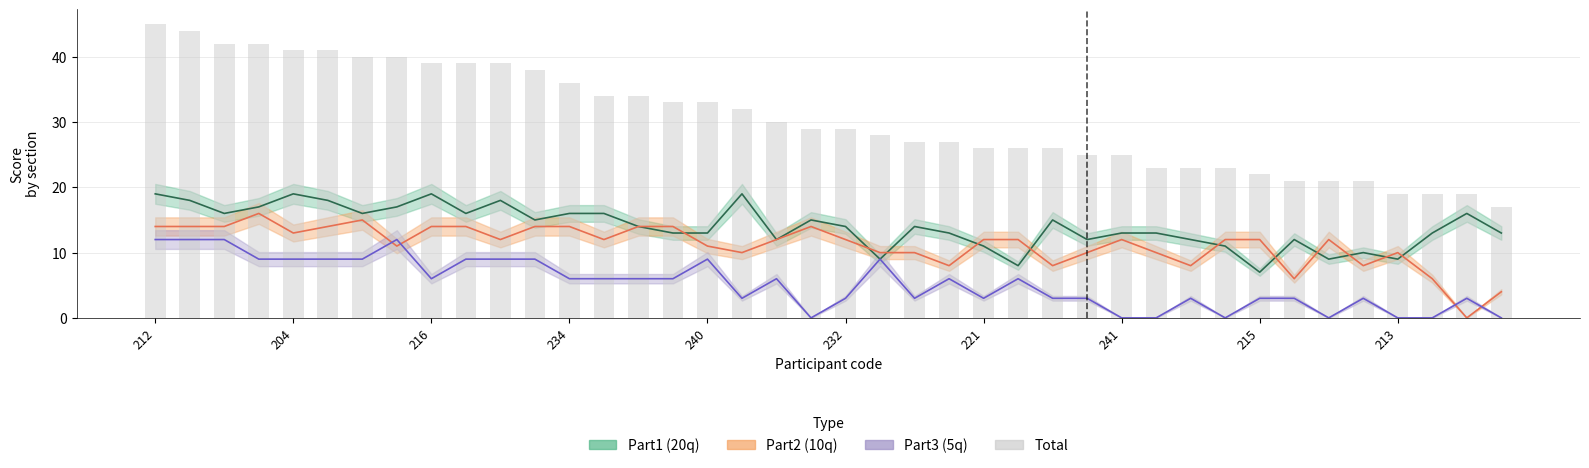

Count the number of values greater than 29.

19